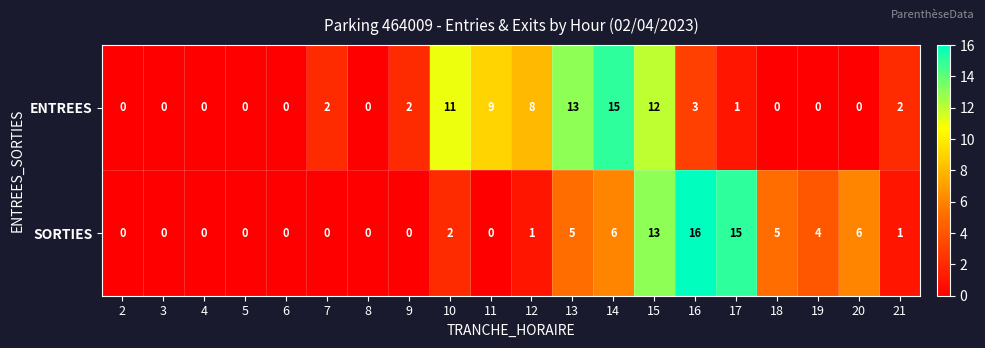

At 20, list the series in order from smallest to largest.

ENTREES, SORTIES